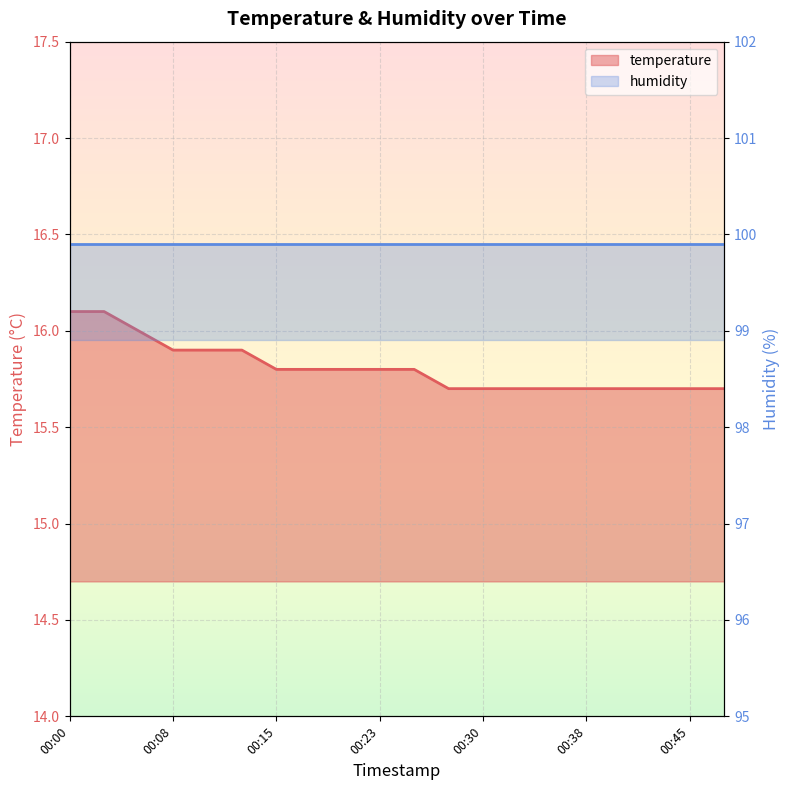

Reading left to right, extract all data points from this chart.

16.1	16.1	16.0	15.9	15.9	15.9	15.8	15.8	15.8	15.8	15.8	15.7	15.7	15.7	15.7	15.7	15.7	15.7	15.7	15.7